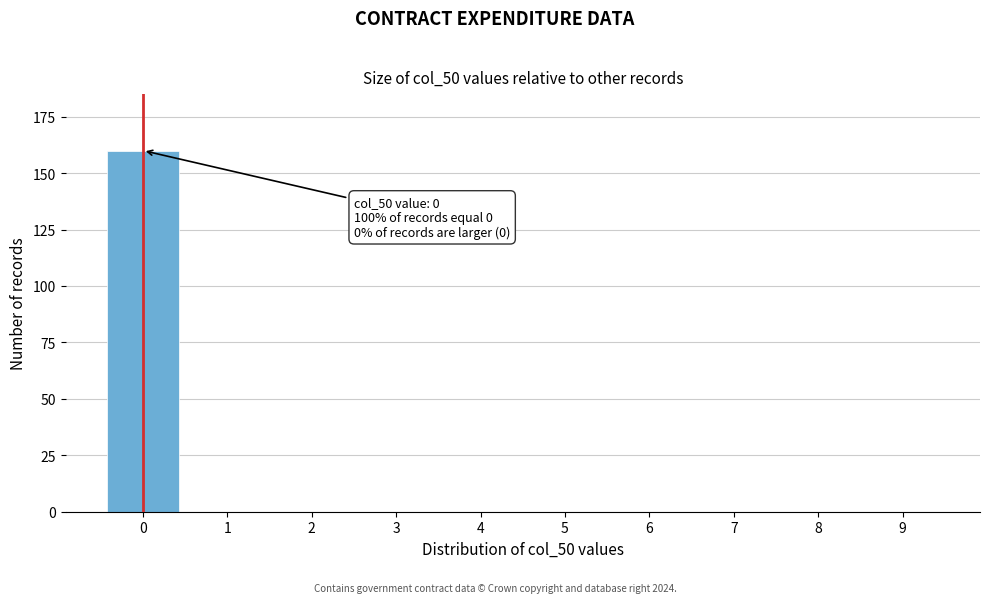

Reading left to right, what are all the values shown in this chart?

0=160	1=0	2=0	3=0	4=0	5=0	6=0	7=0	8=0	9=0